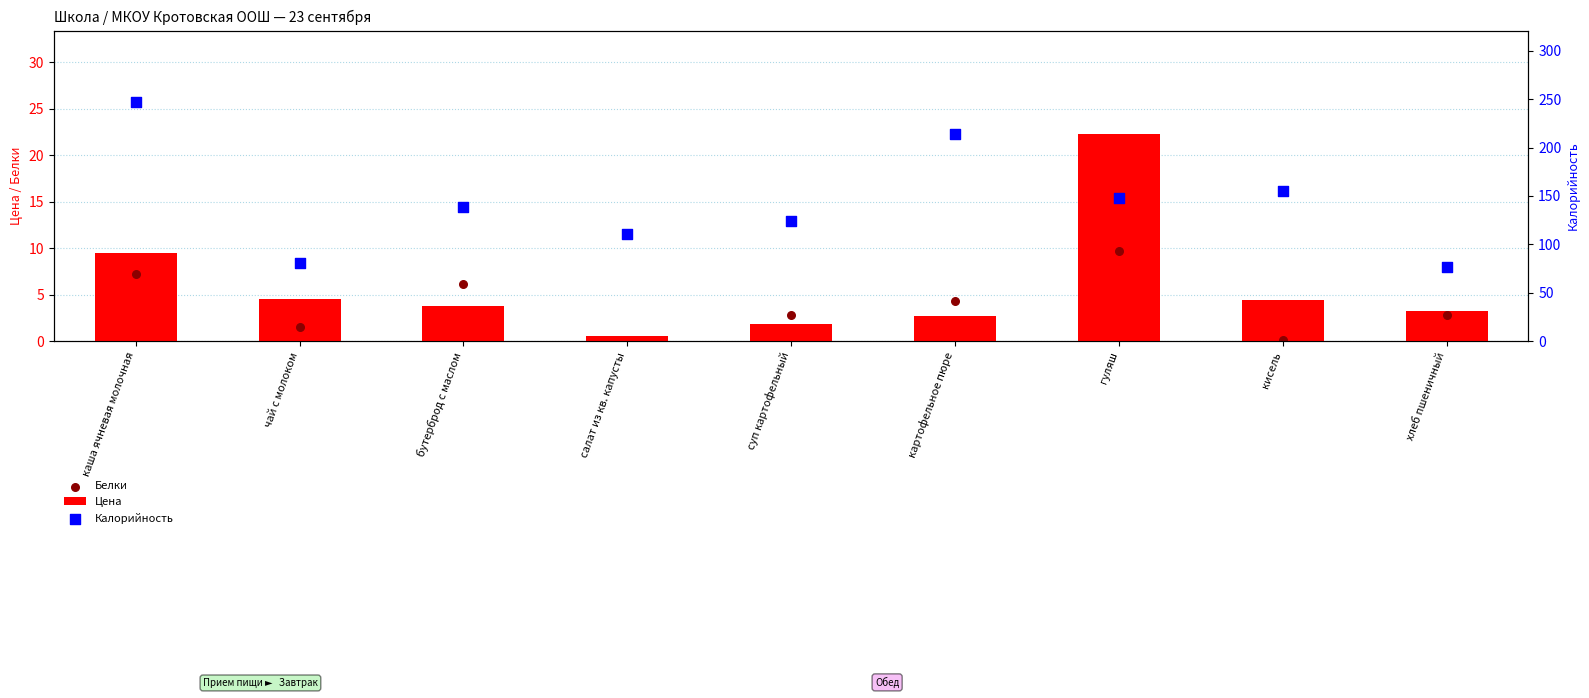

What are all the series names shown in the legend?

Цена, Белки, Калорийность